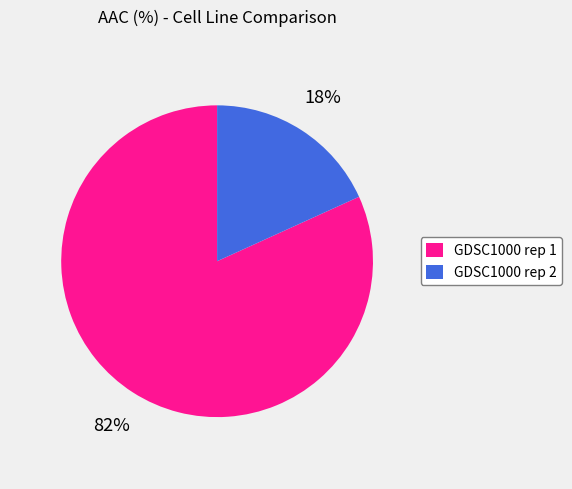

Which has a higher value, GDSC1000 rep 1 or GDSC1000 rep 2?

GDSC1000 rep 1